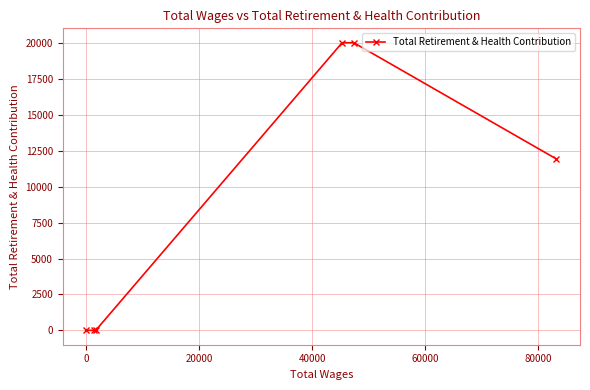

What is the average value?

8663